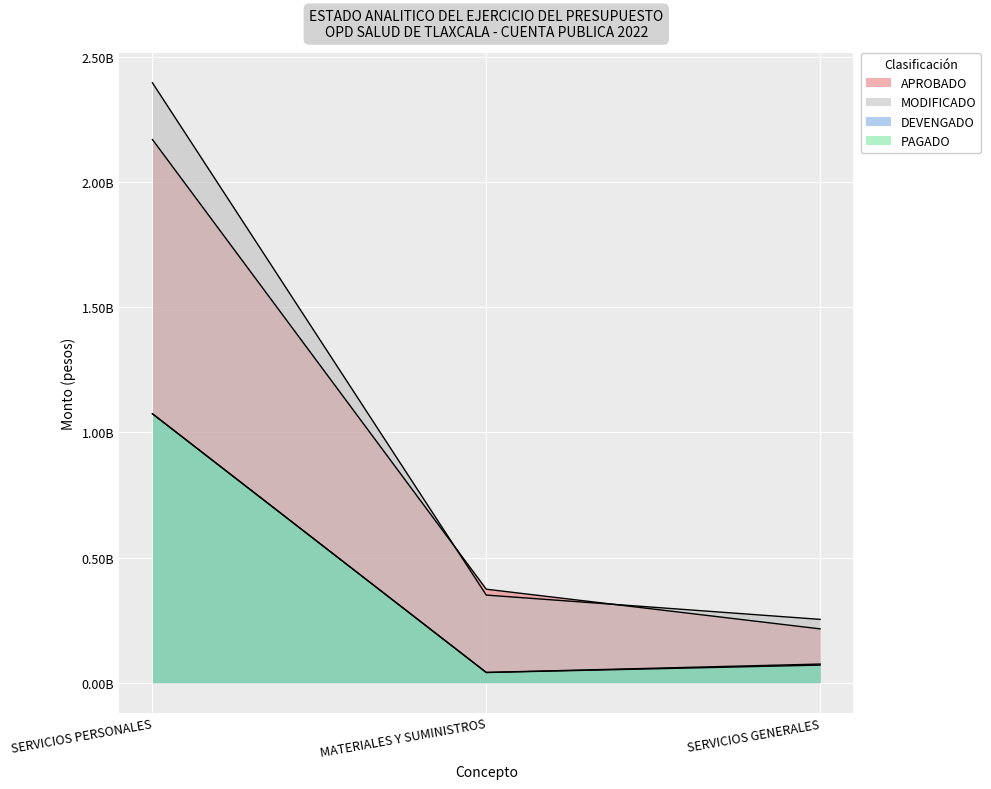

What are all the series names shown in the legend?

APROBADO, MODIFICADO, DEVENGADO, PAGADO